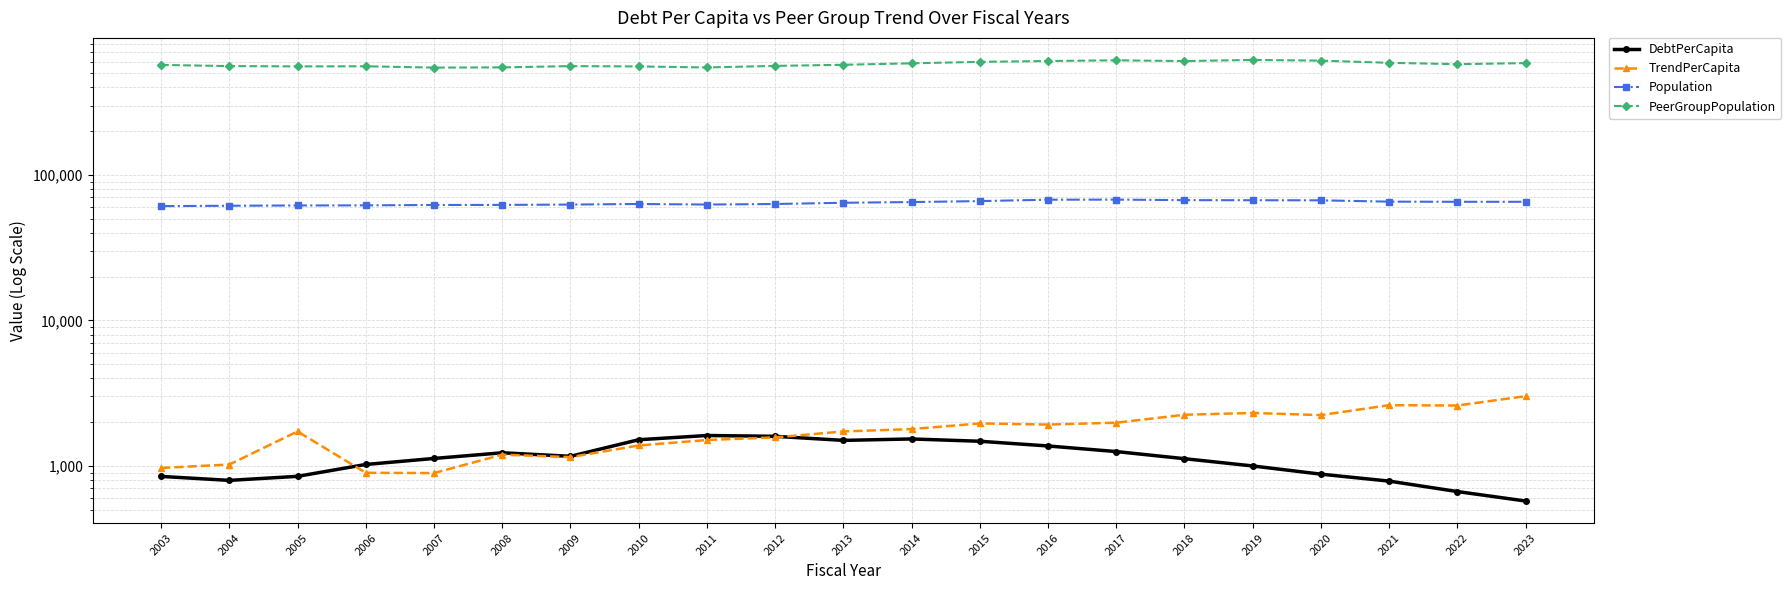

At which label does PeerGroupPopulation first exceed 571758?

2014